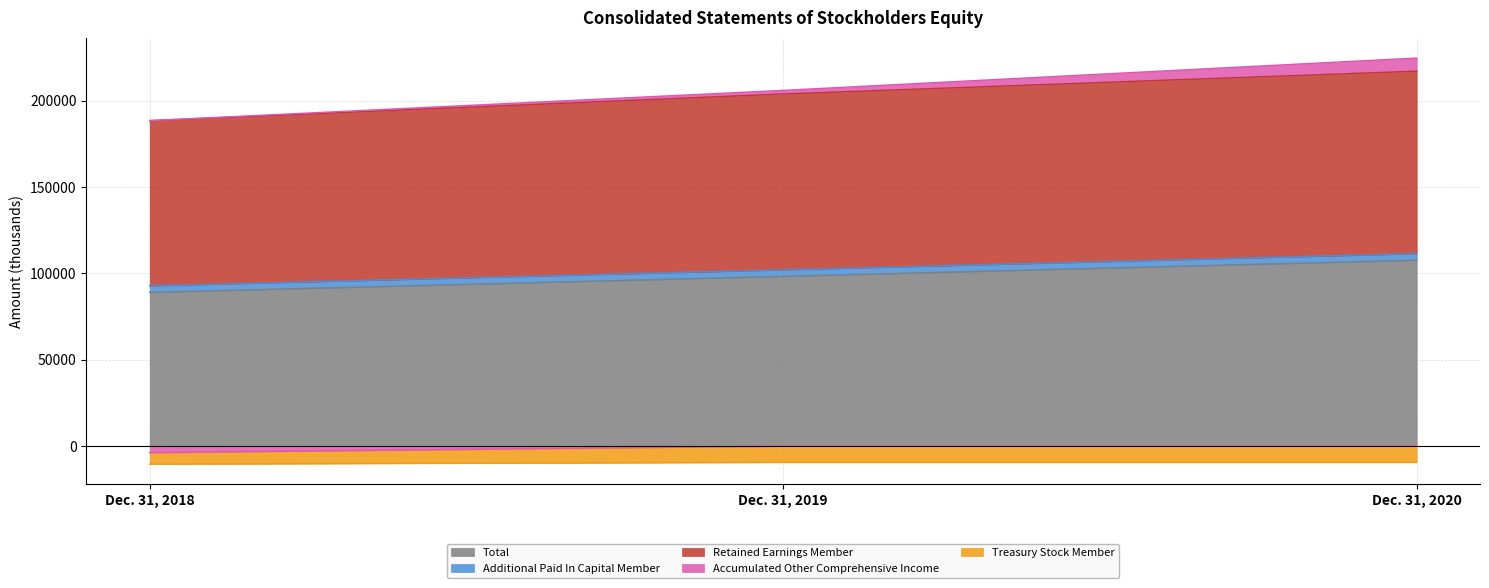

What are all the series names shown in the legend?

Total, Additional Paid In Capital Member, Retained Earnings Member, Accumulated Other Comprehensive Income, Treasury Stock Member